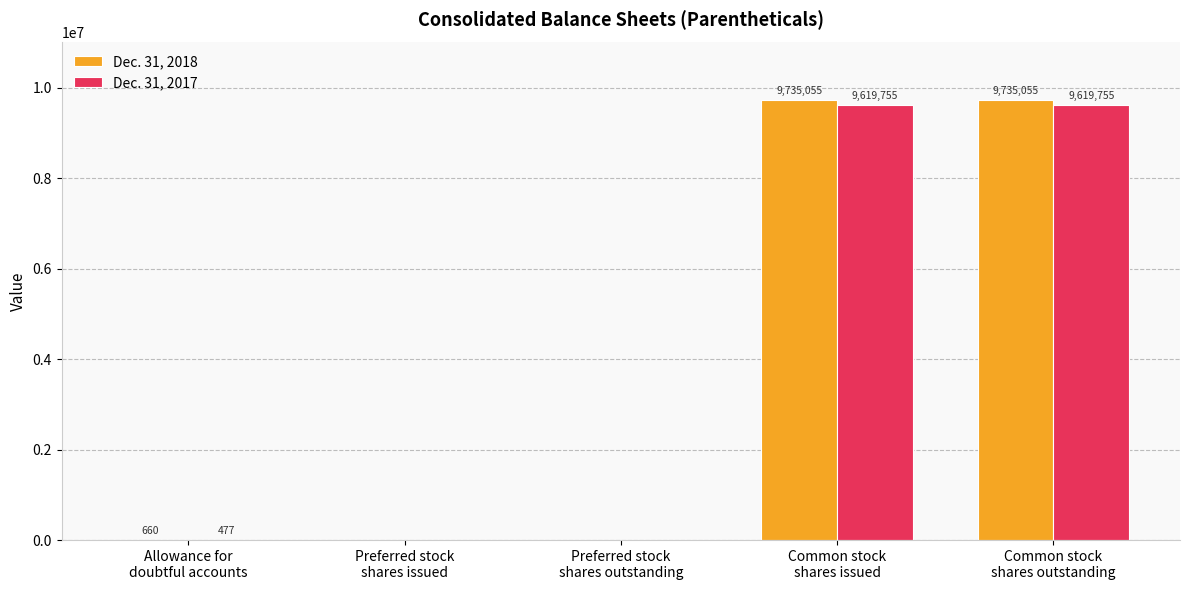

What is the average value of the Dec. 31, 2017 series?

3847997